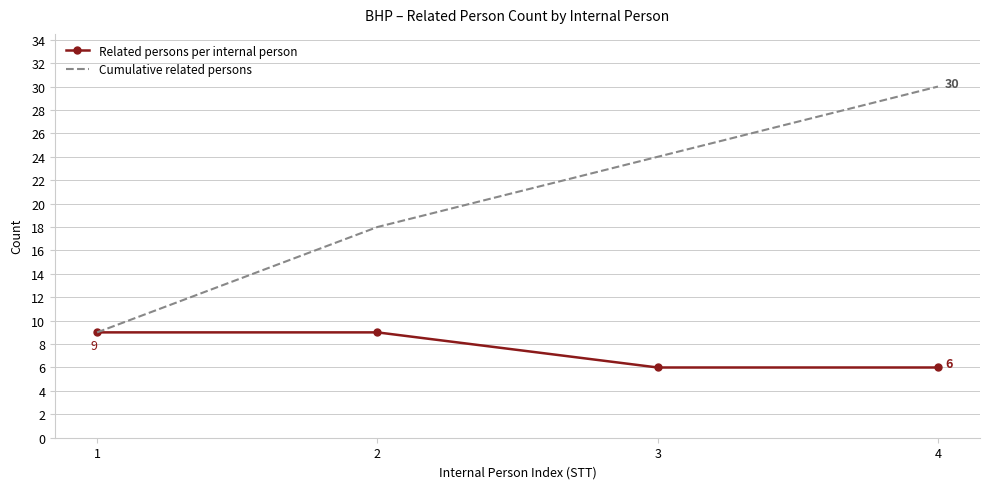

Is the value of Cumulative related persons at 2 greater than the value of Related persons per internal person at 4?

Yes